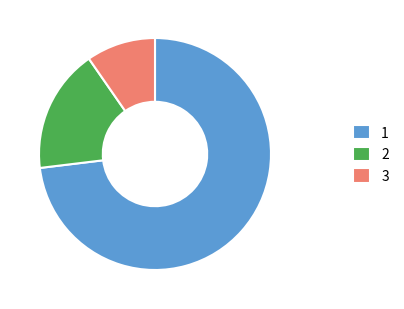

Combined, do 2 and 3 account for over 50%?

No